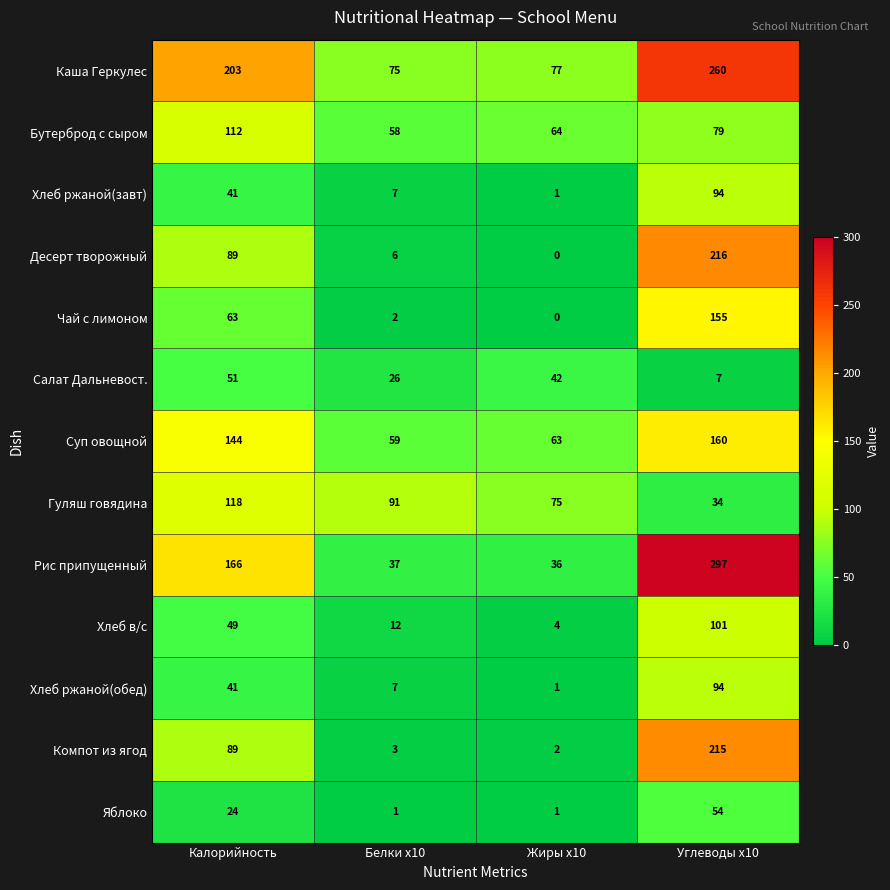

What is the average value of the Каша Геркулес series?

154